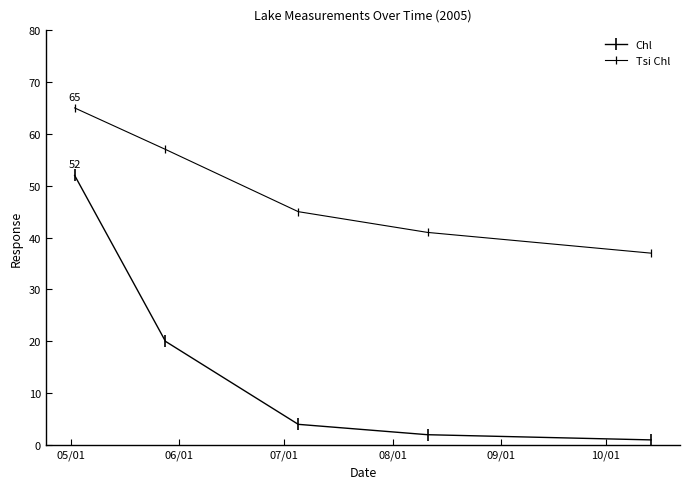

Reading left to right, extract all data points from this chart.

Chl: 52	20	4	2	1
Tsi Chl: 65	57	45	41	37